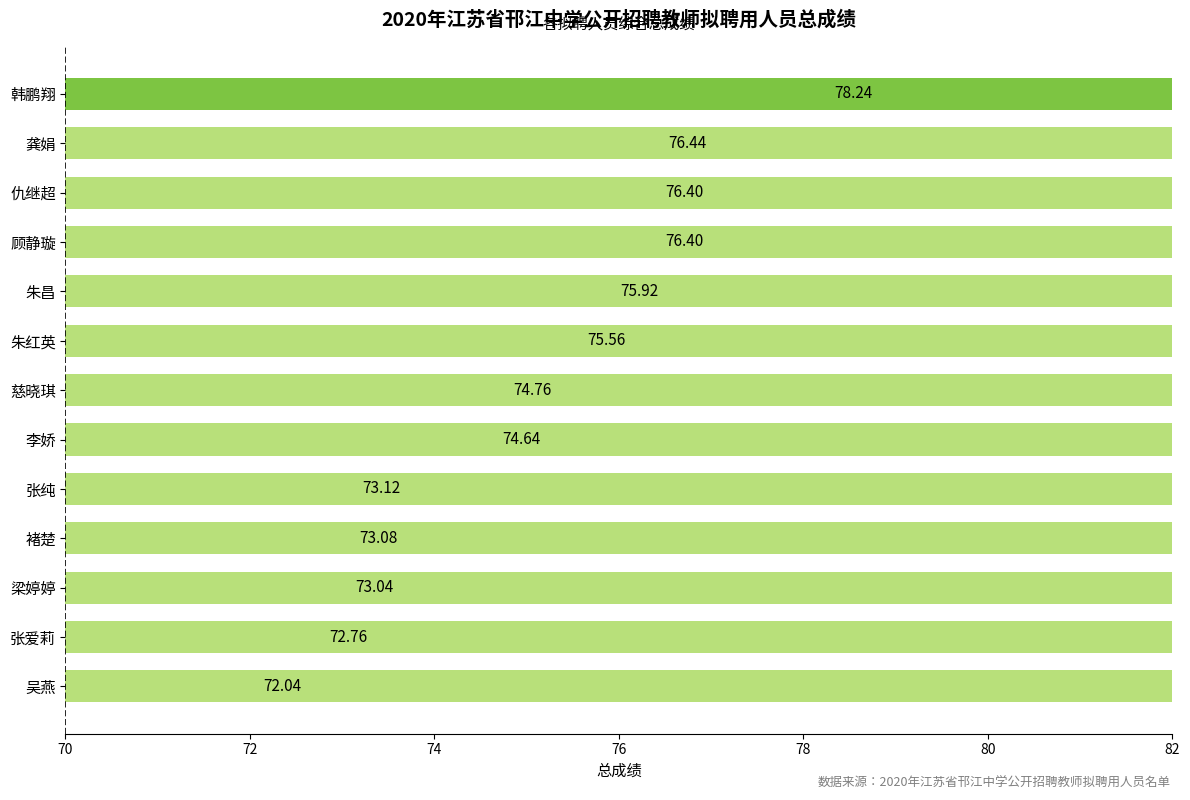

Is it true that the value at 梁婷婷 is 24.8?

False